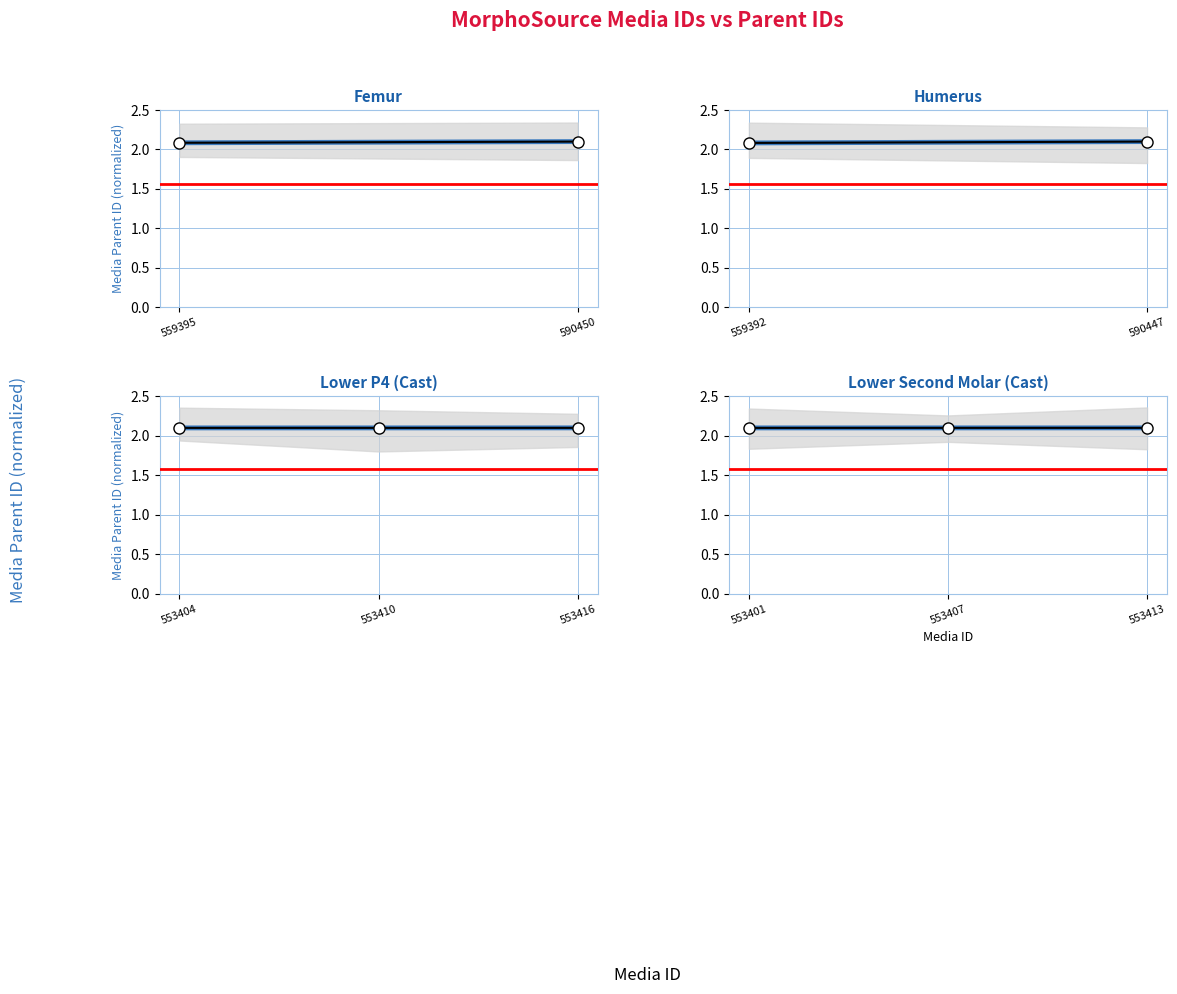

What is the maximum value shown in the chart?

2.1